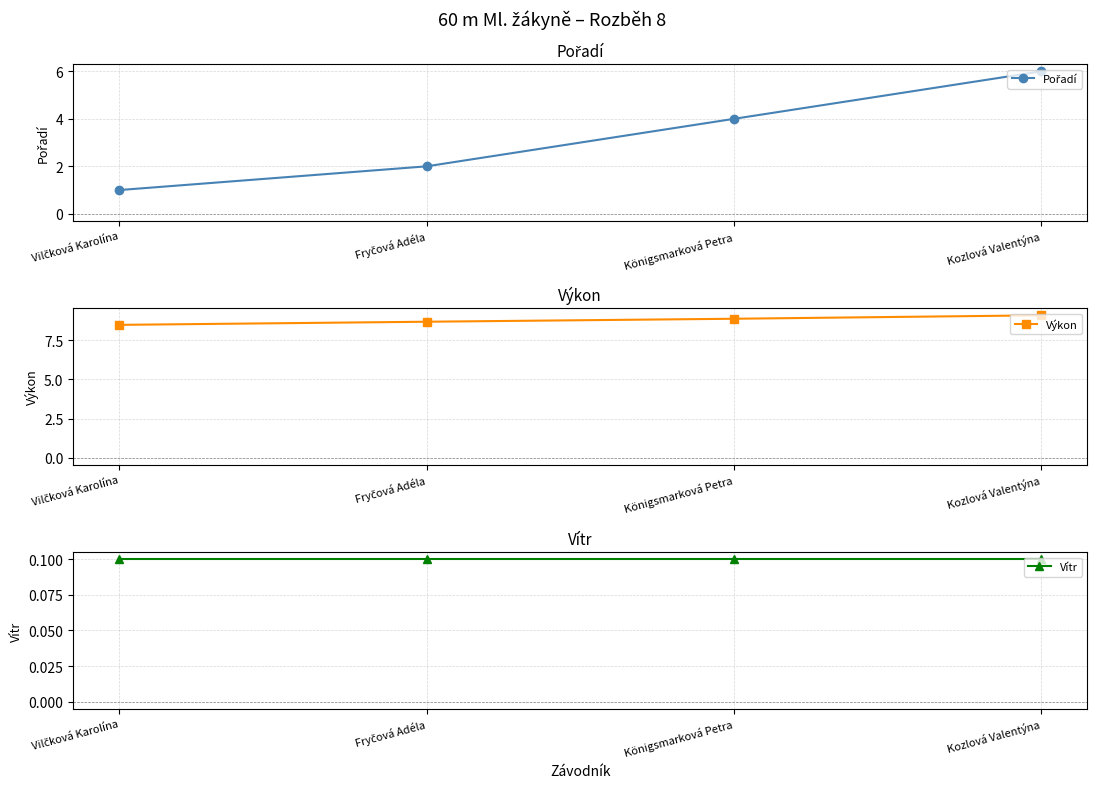

Reading left to right, extract all data points from this chart.

Pořadí: 1.0	2.0	4.0	6.0
Výkon: 8.5	8.7	8.9	9.1
Vítr: 0.1	0.1	0.1	0.1